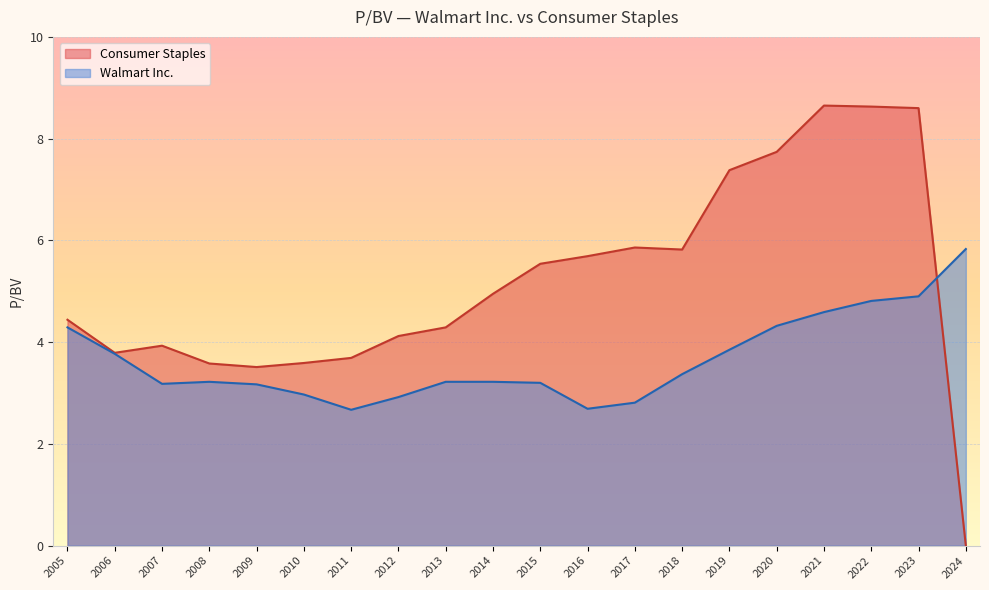

What is the difference between the Consumer Staples values at 2018 and 2005?

1.4